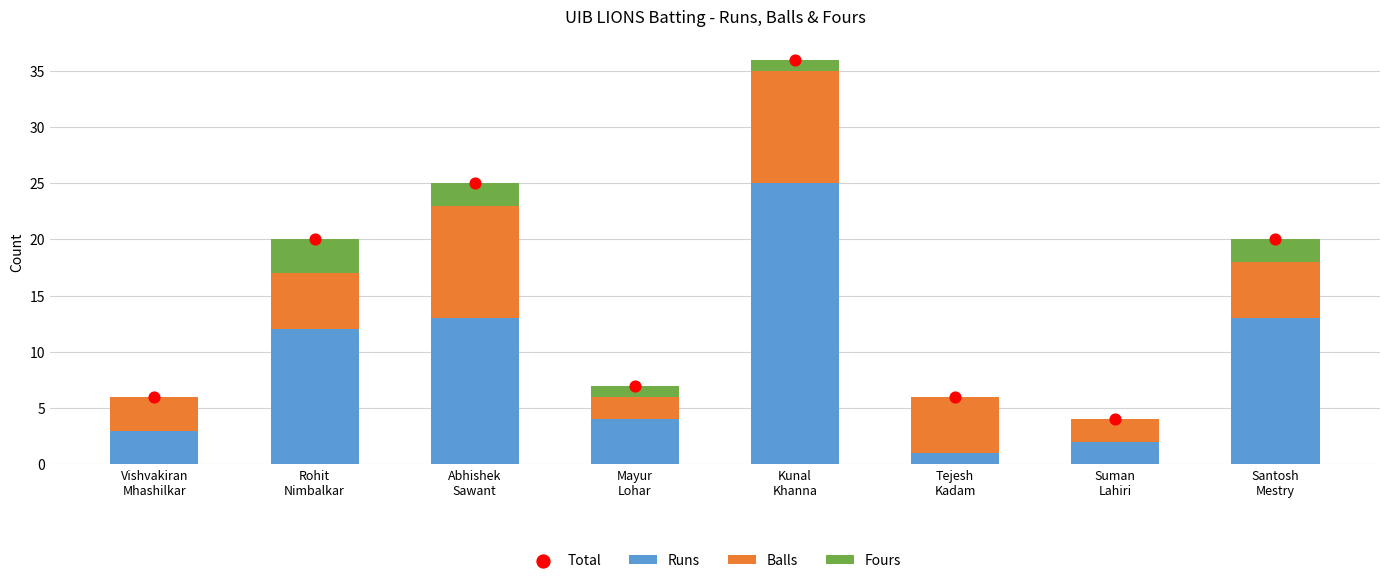

At which category is the sum across all series the highest?

Kunal
Khanna